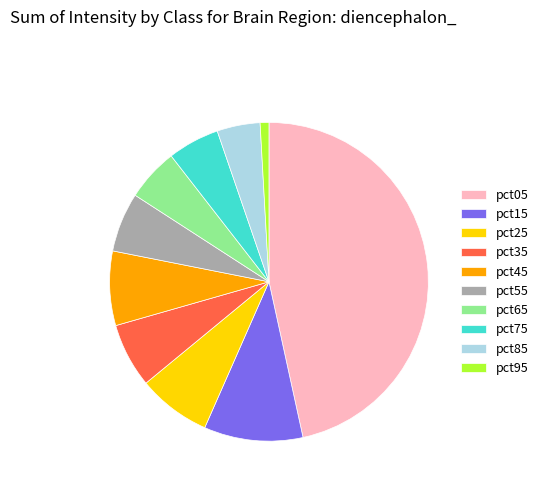

Is the sum of pct15 and pct75 greater than half?

No